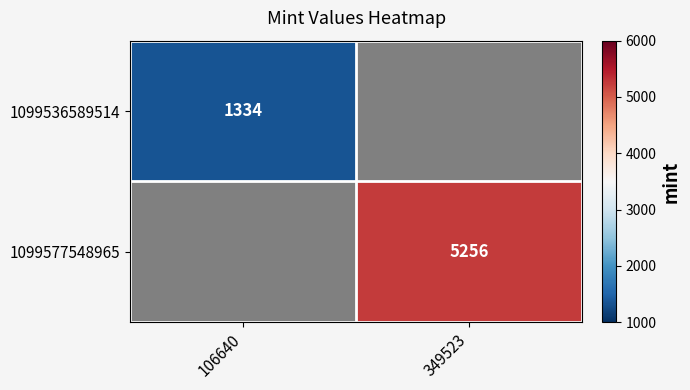

Is it true that 1099577548965 equals 5256 at 349523?

True